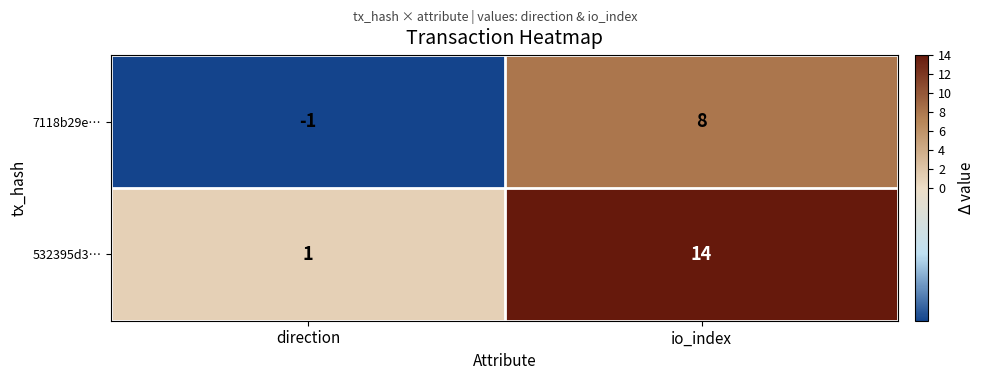

What is the average value of the 532395d3… series?

8